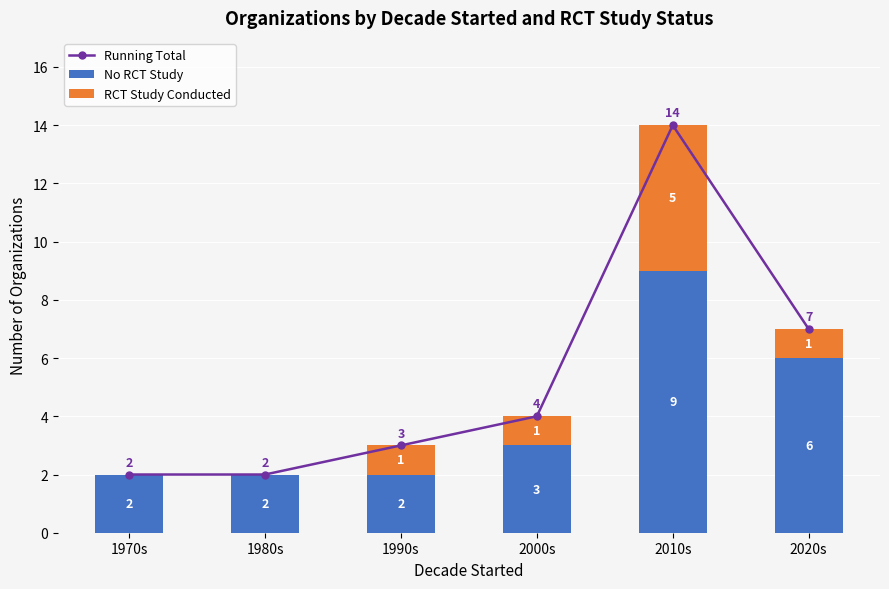

Reading left to right, list all the values displayed in this chart.

Running Total: 2	2	3	4	14	7
No RCT Study: 2	2	2	3	9	6
RCT Study Conducted: 0	0	1	1	5	1